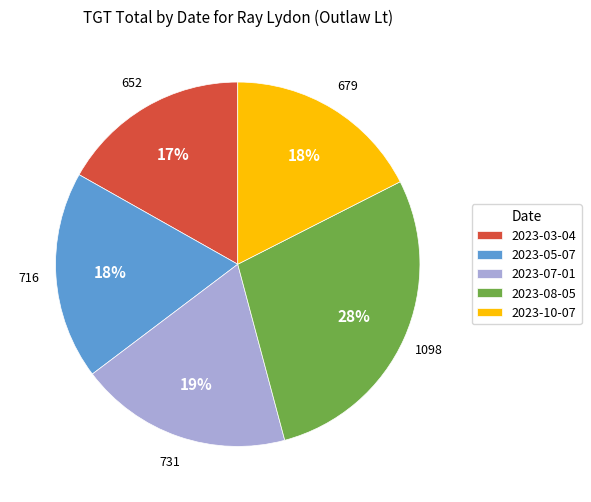

Is 2023-03-04 the majority of the pie?

No